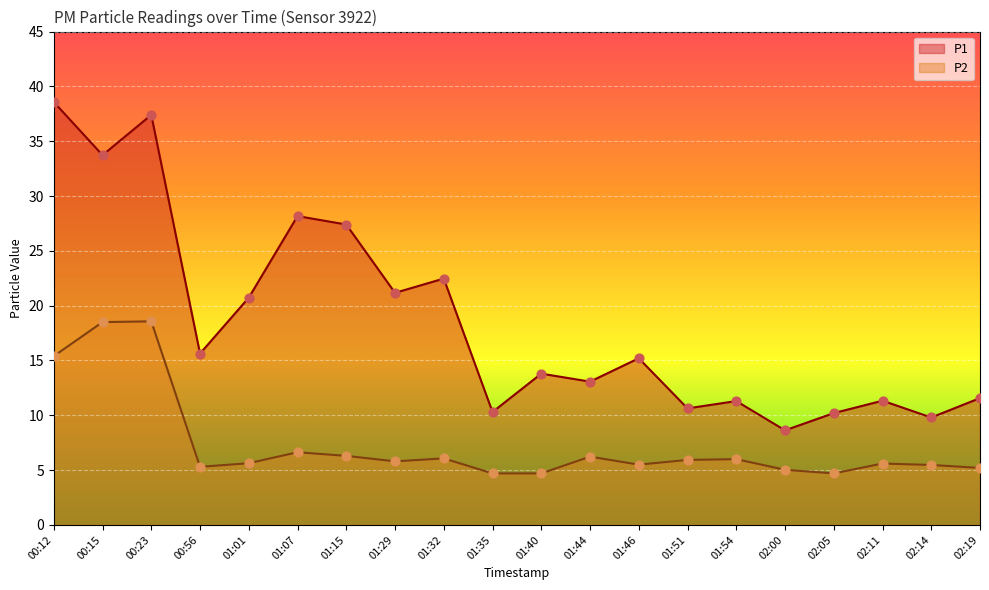

Which series contains the lowest Y value?

P2